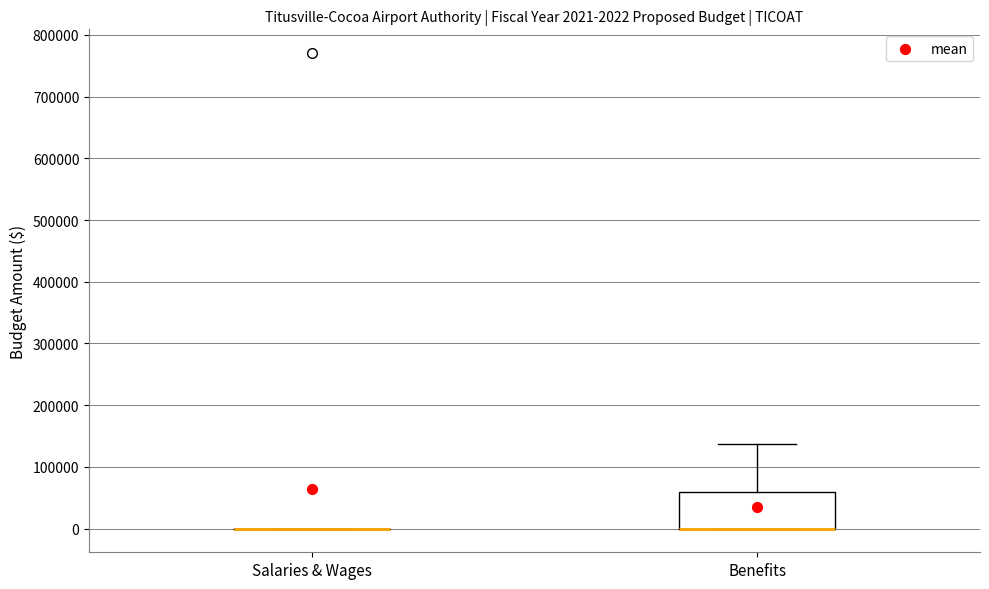

Comparing the boxes themselves (not the whiskers), which one is the tallest?

Benefits